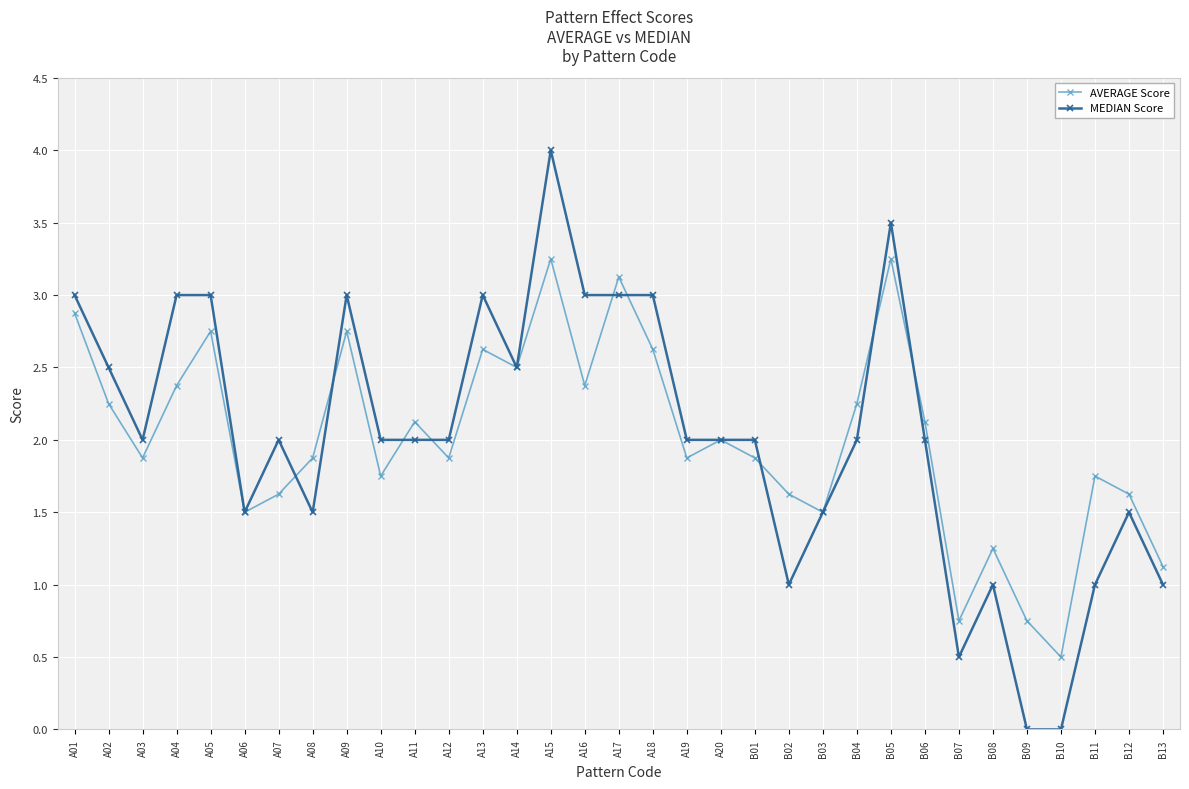

True or false: AVERAGE Score has a value of 2.9 at A01.

True